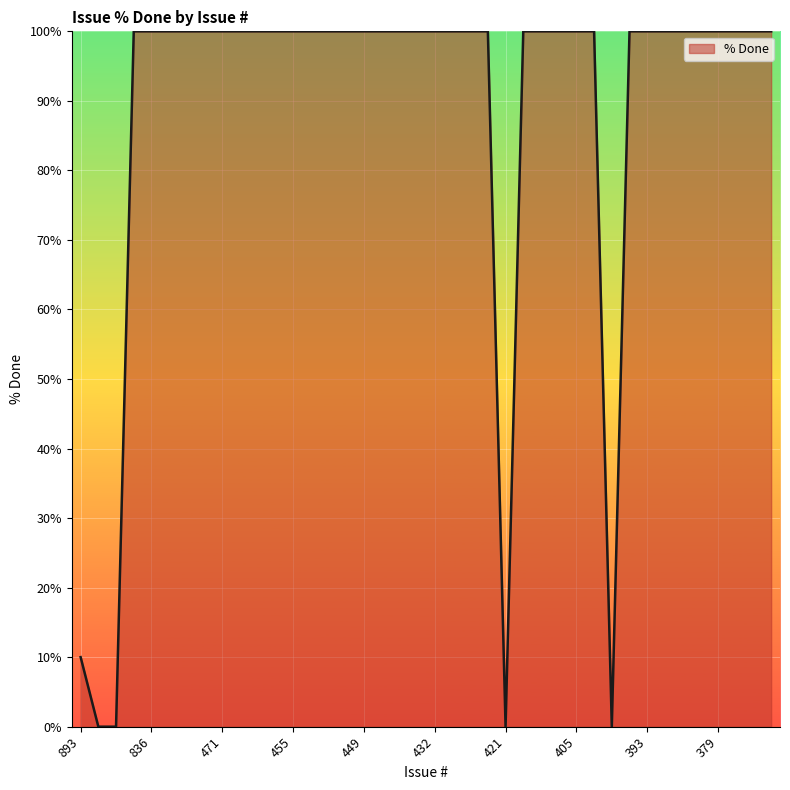

What is the greatest value displayed?

100